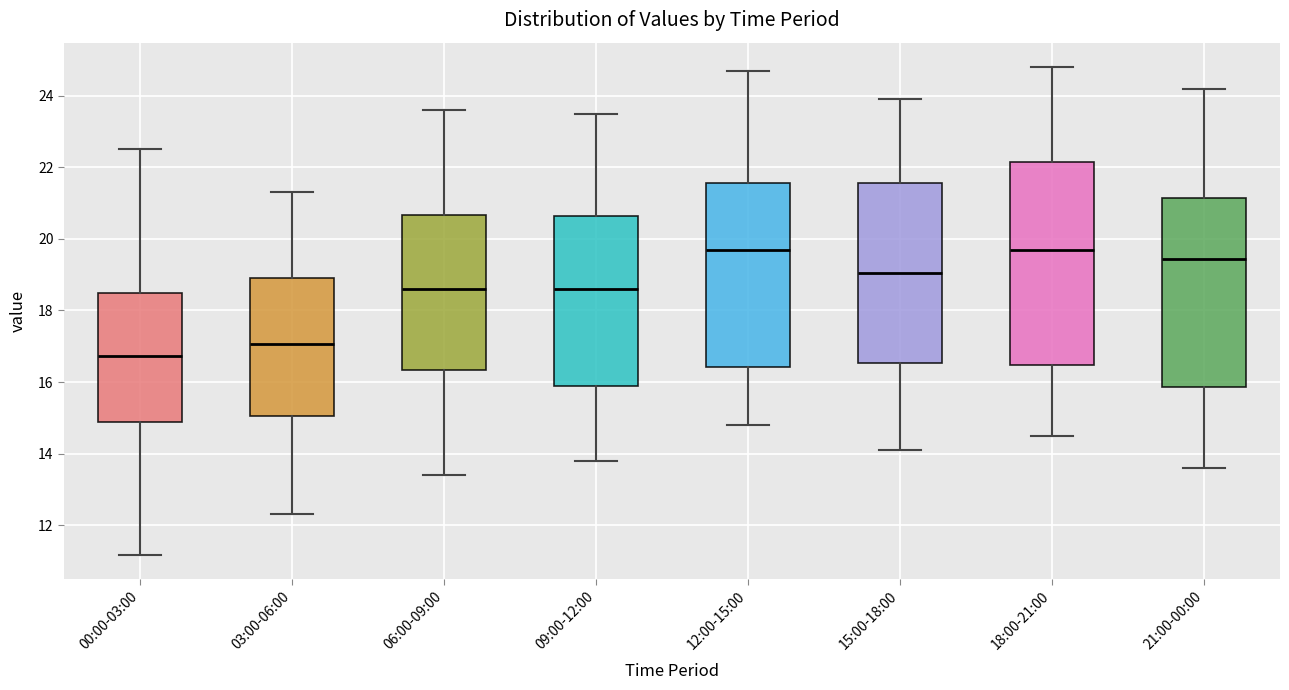

Reading left to right, read every box against the y-axis: the position of its median line, the range the box covers, and the ends of its whiskers. The values are not printed on the chart, so give them approximately, as read against the axis.

00:00-03:00: median 16.8, box 14.8 to 18.4, whiskers 11.2 to 22.6
03:00-06:00: median 17.0, box 15.0 to 19.0, whiskers 12.4 to 21.4
06:00-09:00: median 18.6, box 16.4 to 20.6, whiskers 13.4 to 23.6
09:00-12:00: median 18.6, box 15.8 to 20.6, whiskers 13.8 to 23.6
12:00-15:00: median 19.8, box 16.4 to 21.6, whiskers 14.8 to 24.8
15:00-18:00: median 19.0, box 16.6 to 21.6, whiskers 14.2 to 24.0
18:00-21:00: median 19.8, box 16.4 to 22.2, whiskers 14.6 to 24.8
21:00-00:00: median 19.4, box 15.8 to 21.2, whiskers 13.6 to 24.2